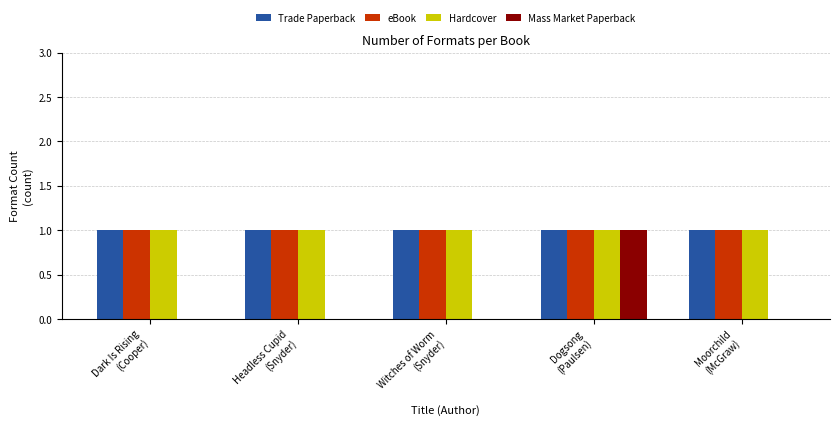

Count the number of data series in this chart.

4